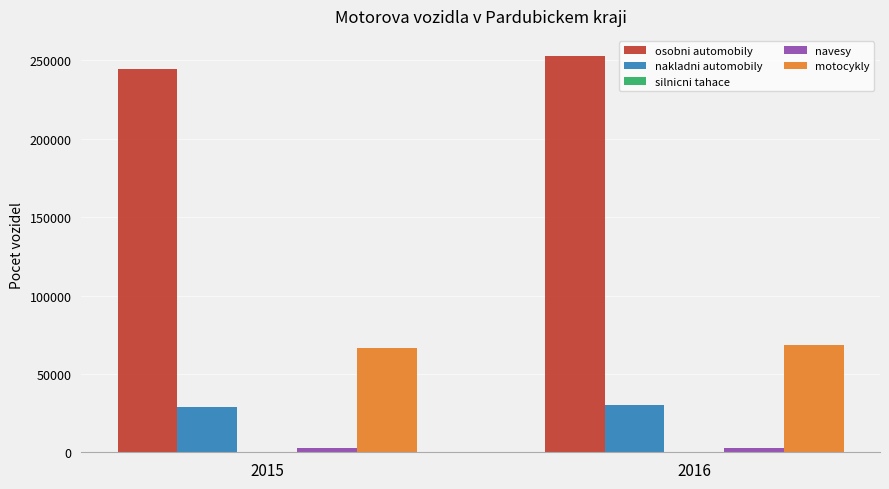

Which series has the largest total across all categories?

osobni automobily